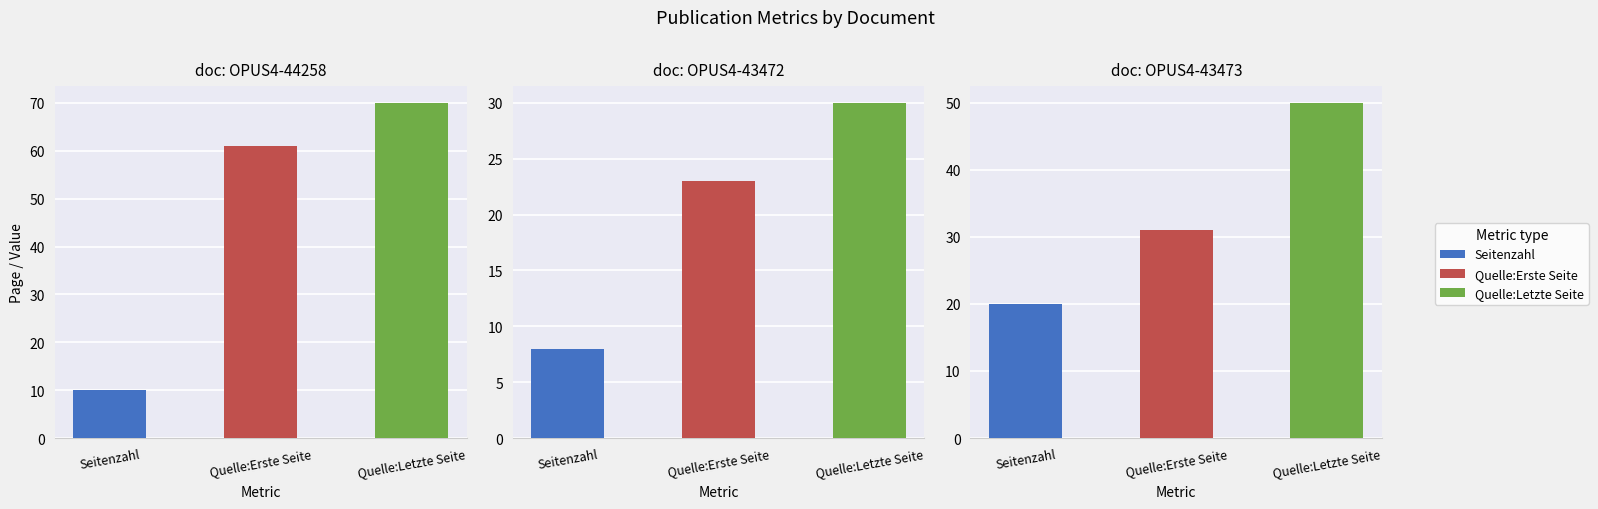

Which series has the widest spread of values?

Quelle:Letzte Seite